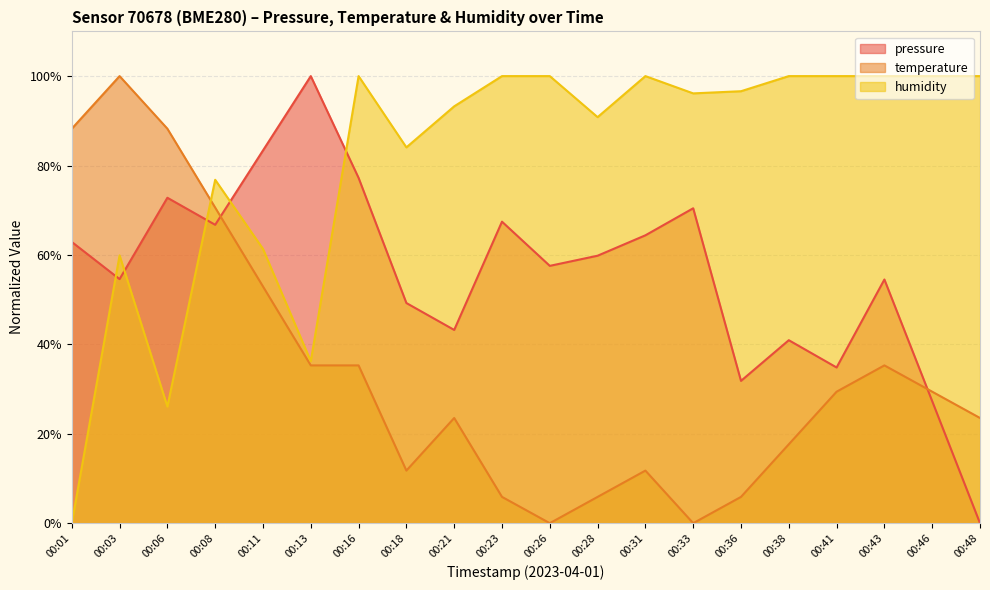

Where is the first local maximum for temperature?

00:03